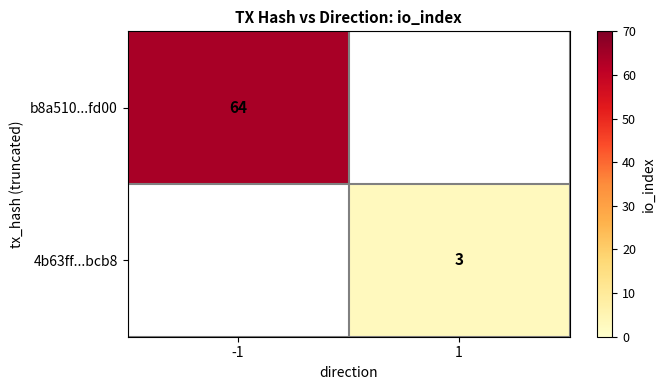

The 4b63ff...bcb8 series shows 3 at 1. True or false?

True